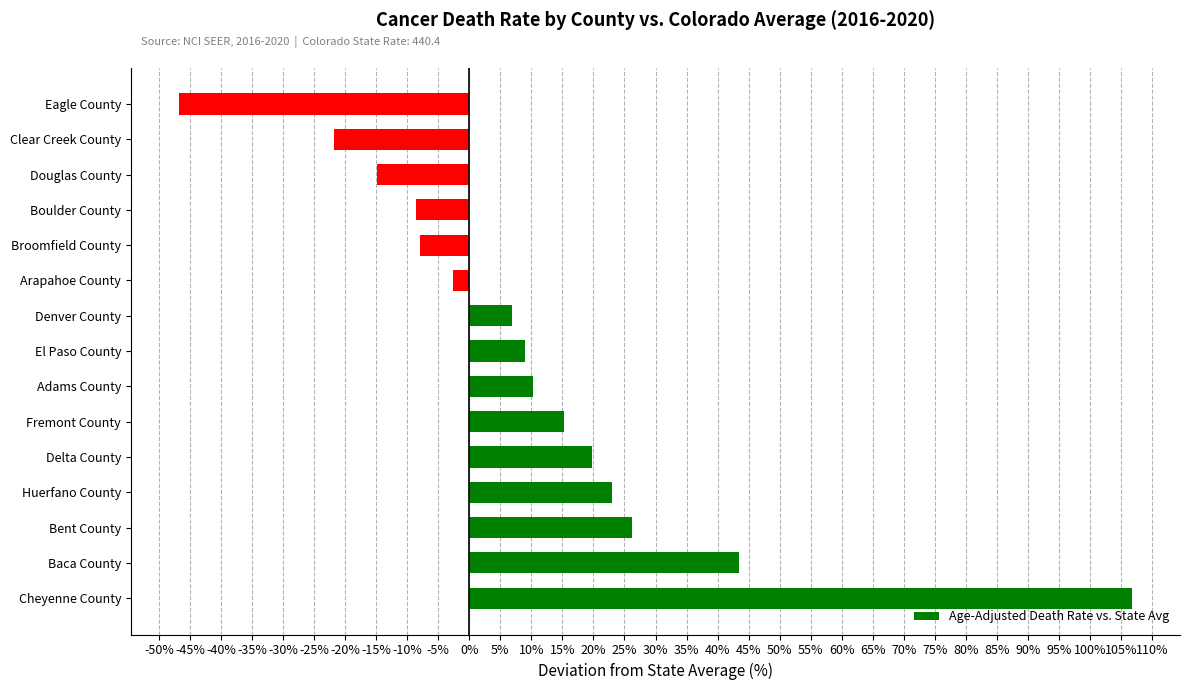

True or false: the data shows 10.3 at Bent County.

False